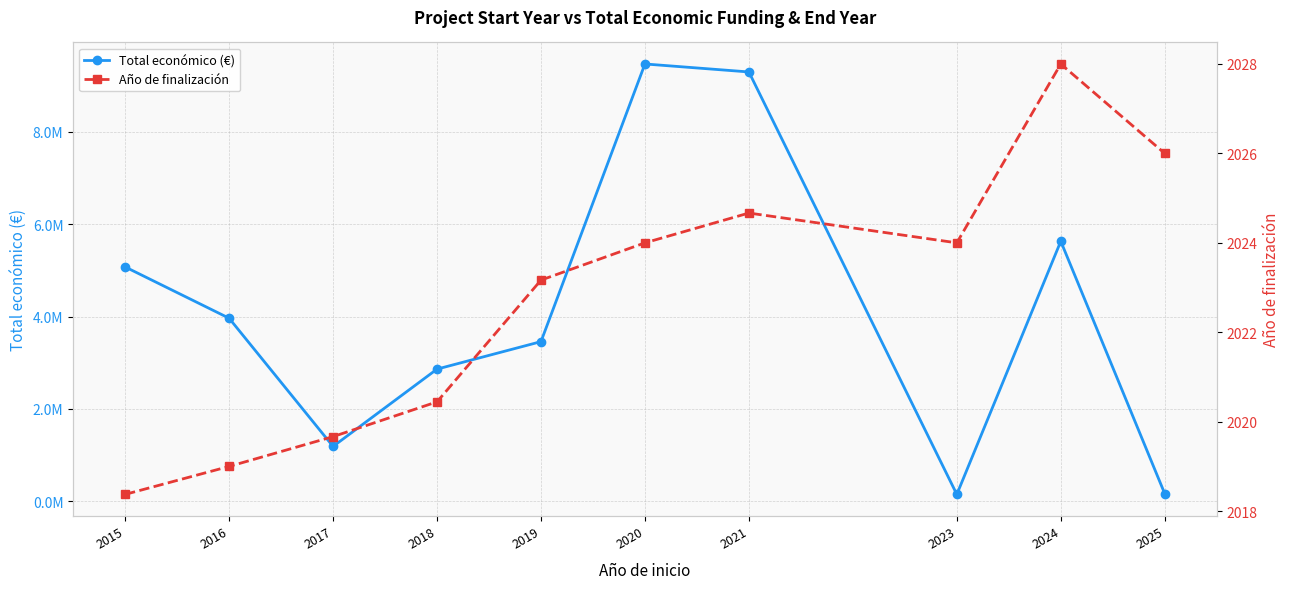

At which category does Año de finalización reach its first local valley?

2023